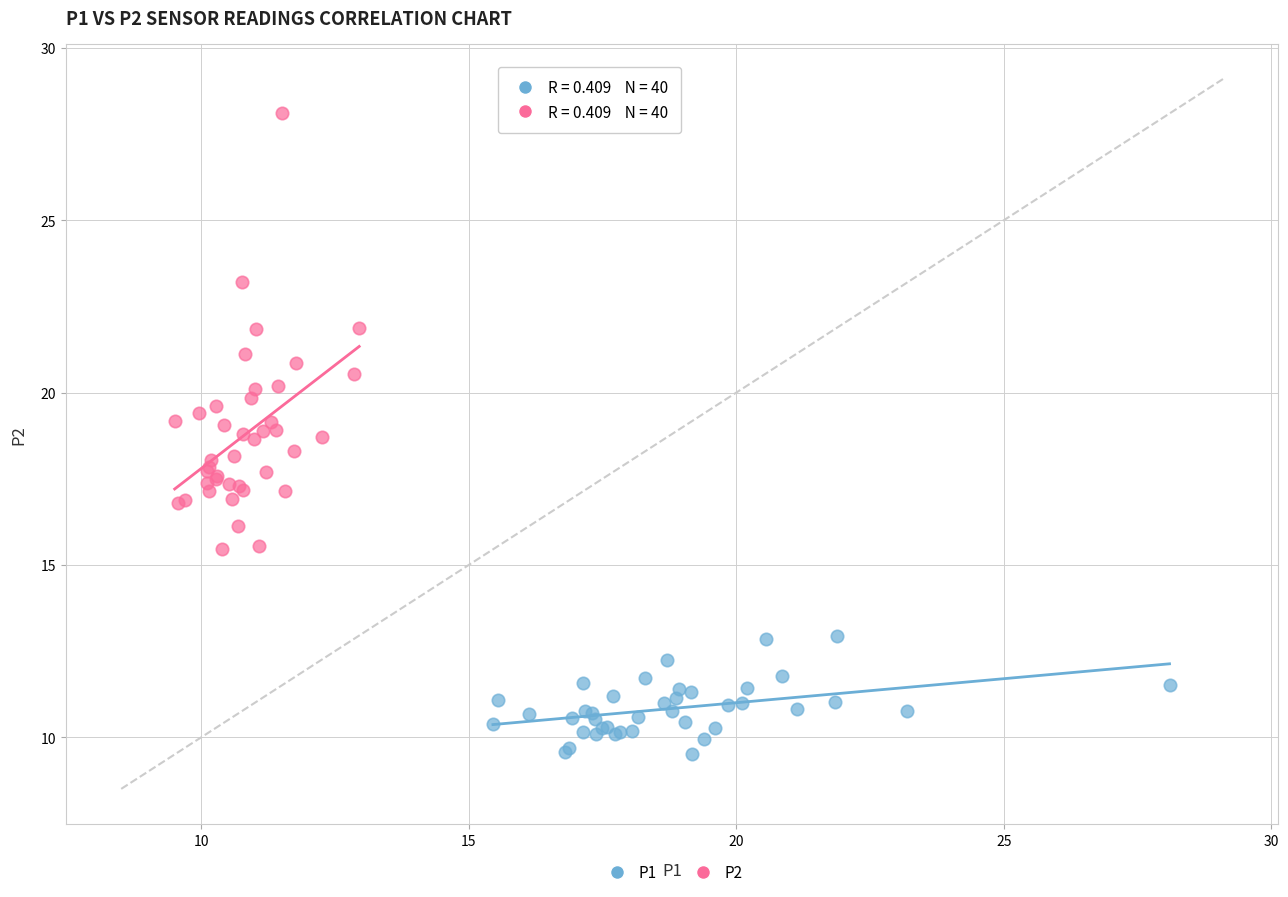

What are all the series names shown in the legend?

P1, P2